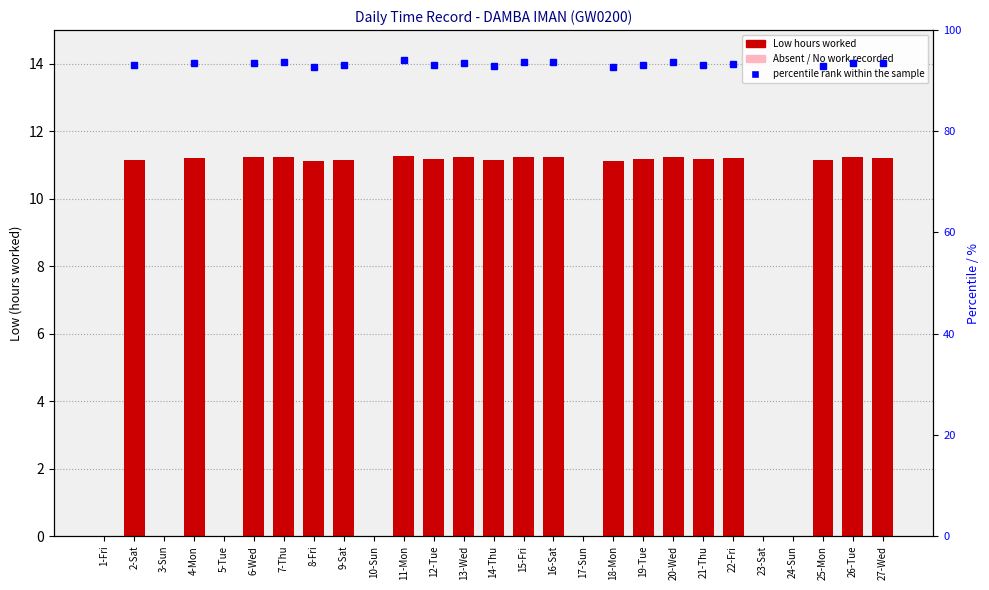

What is the label of the 5th bar from the left?

5-Tue